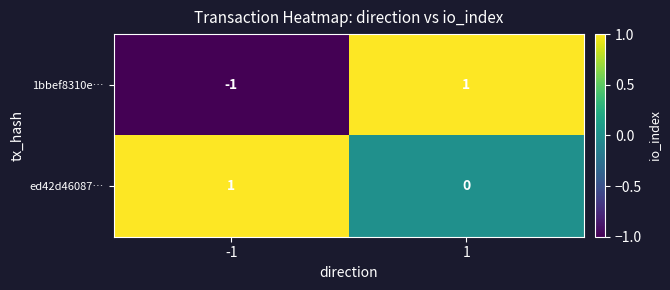

Reading left to right, what are all the values shown in this chart?

1bbef8310e…: -1	1
ed42d46087…: 1	0